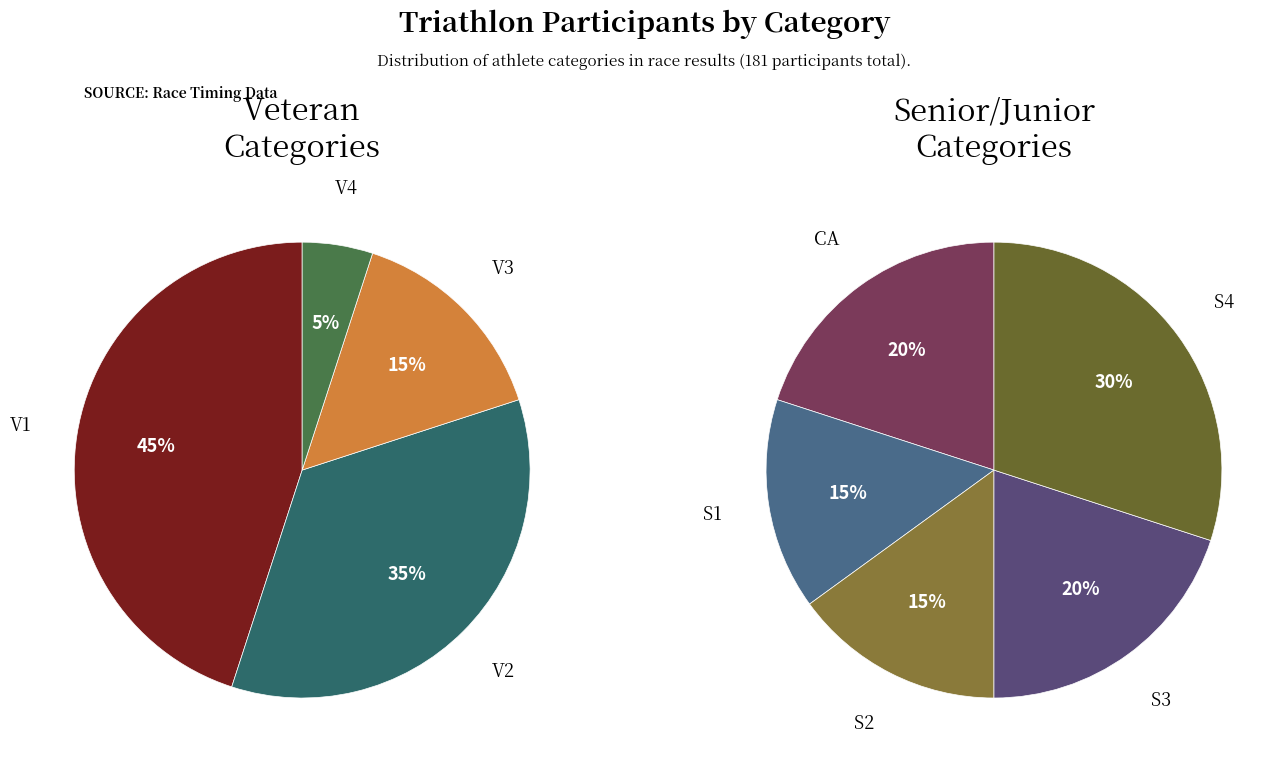

What is the largest slice in the pie chart?

V1